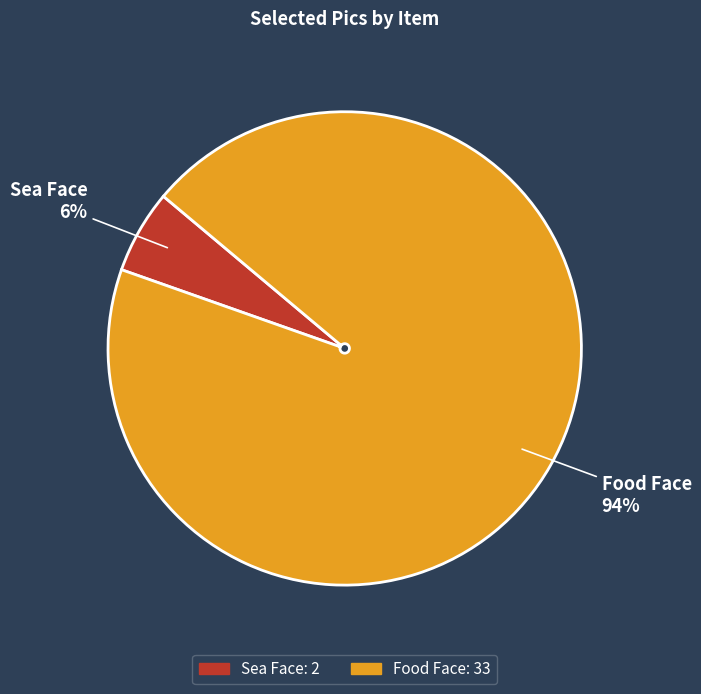

Is it true that Sea Face is 6% of the pie?

True